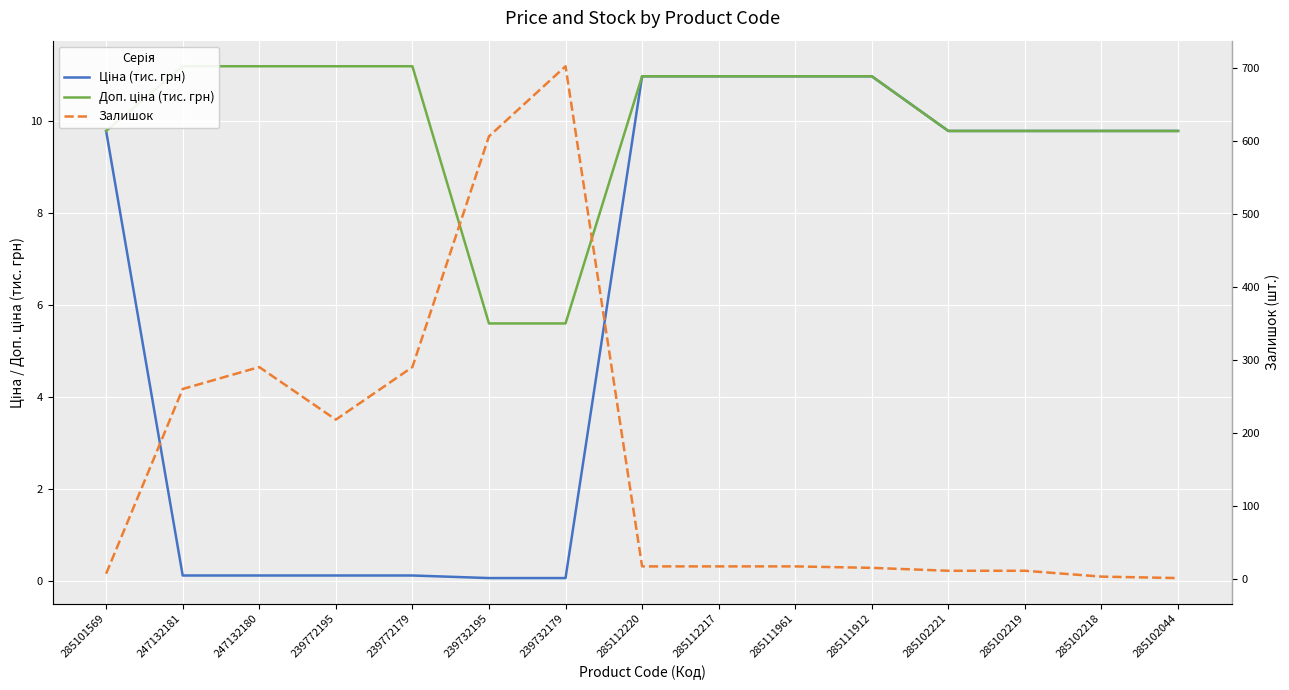

What position from the left is 285111961?

10